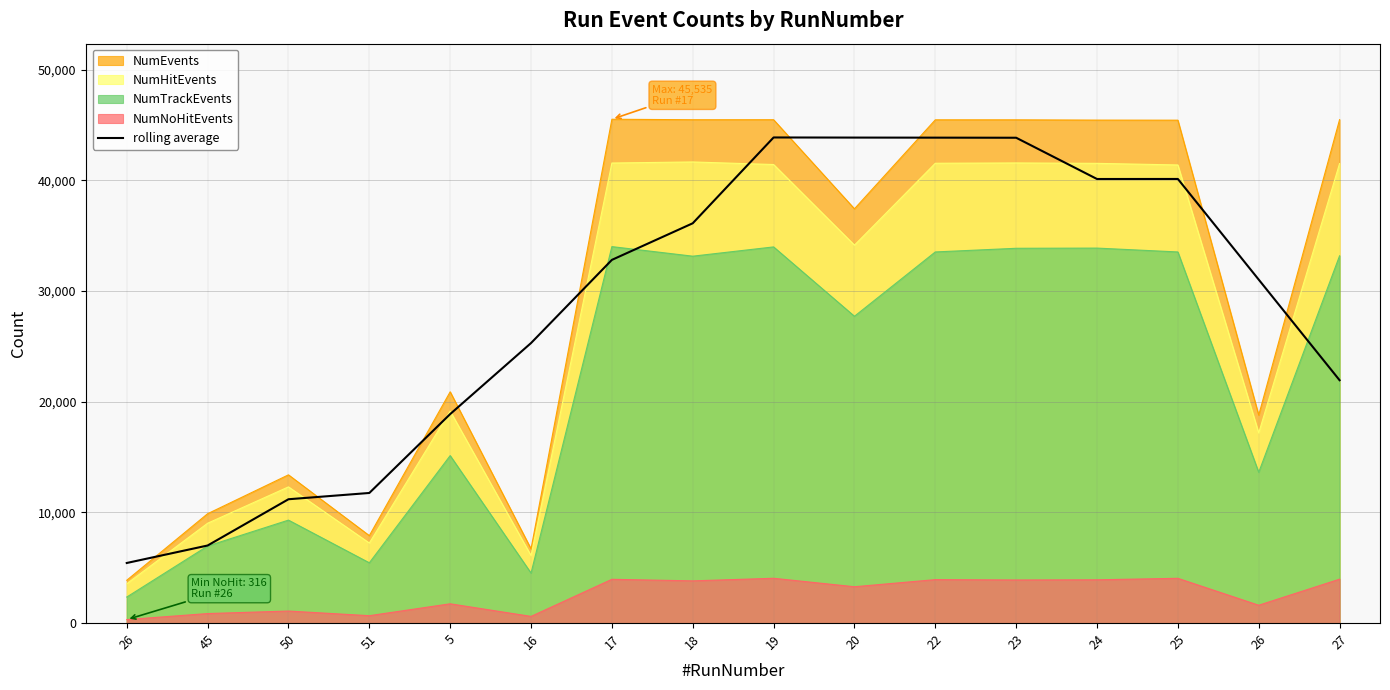

What is the sum of all values?

457306.6